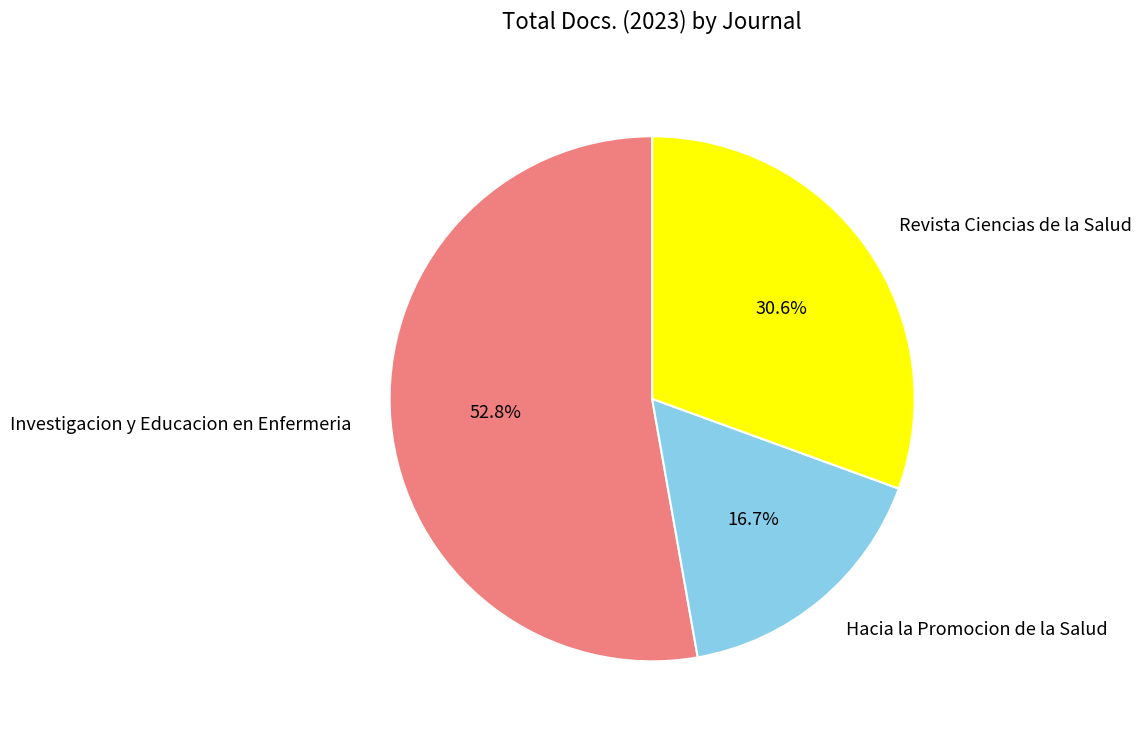

Is it true that Revista Ciencias de la Salud is 31% of the pie?

True